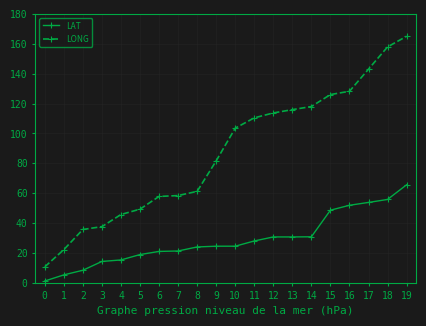

How many lines are shown in the chart?

2